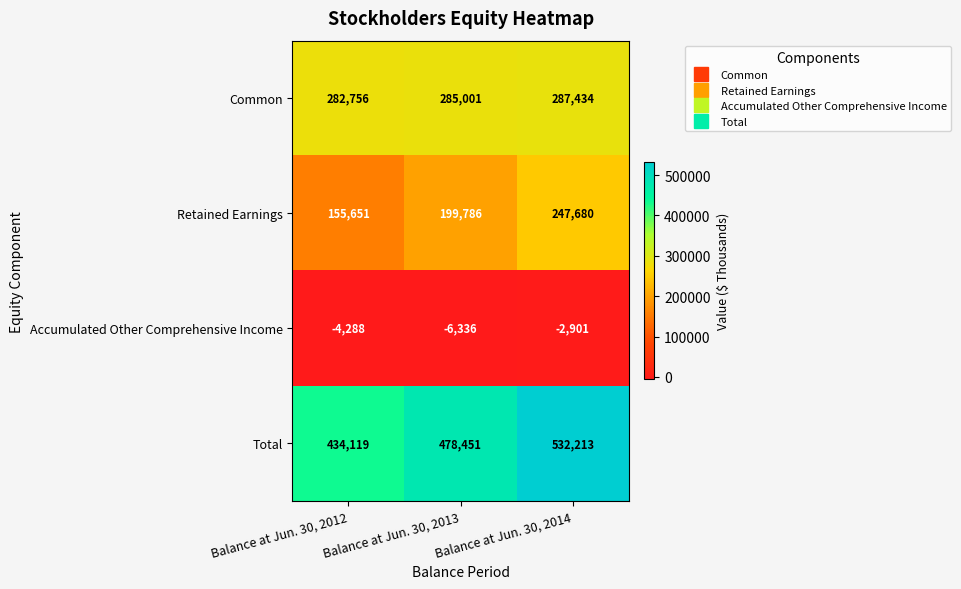

Where does the Accumulated Other Comprehensive Income series first go above -4288?

Balance at Jun. 30, 2014